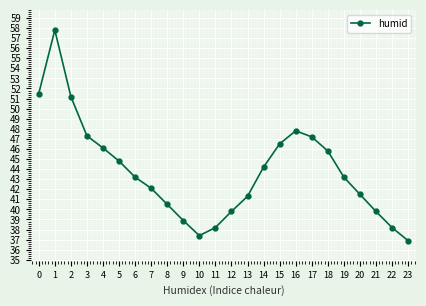

Read the value at 14.

44.2